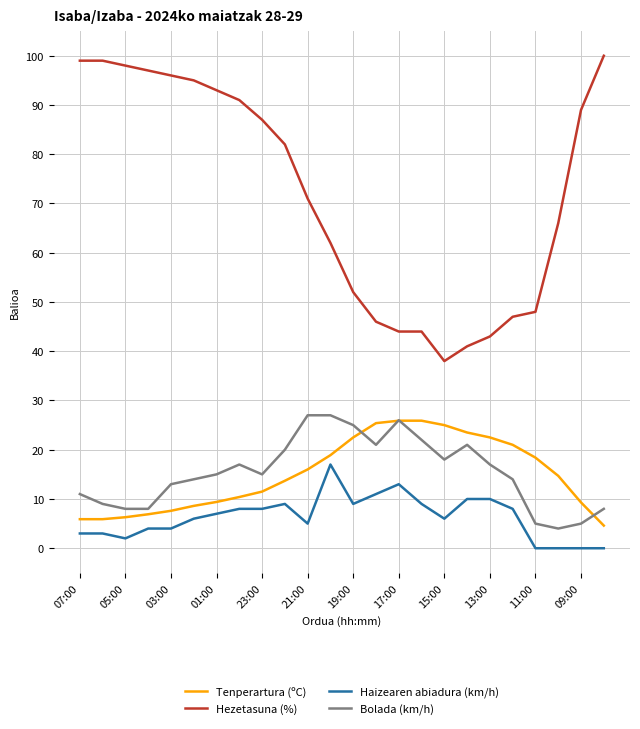

What is the greatest value displayed?

100.0